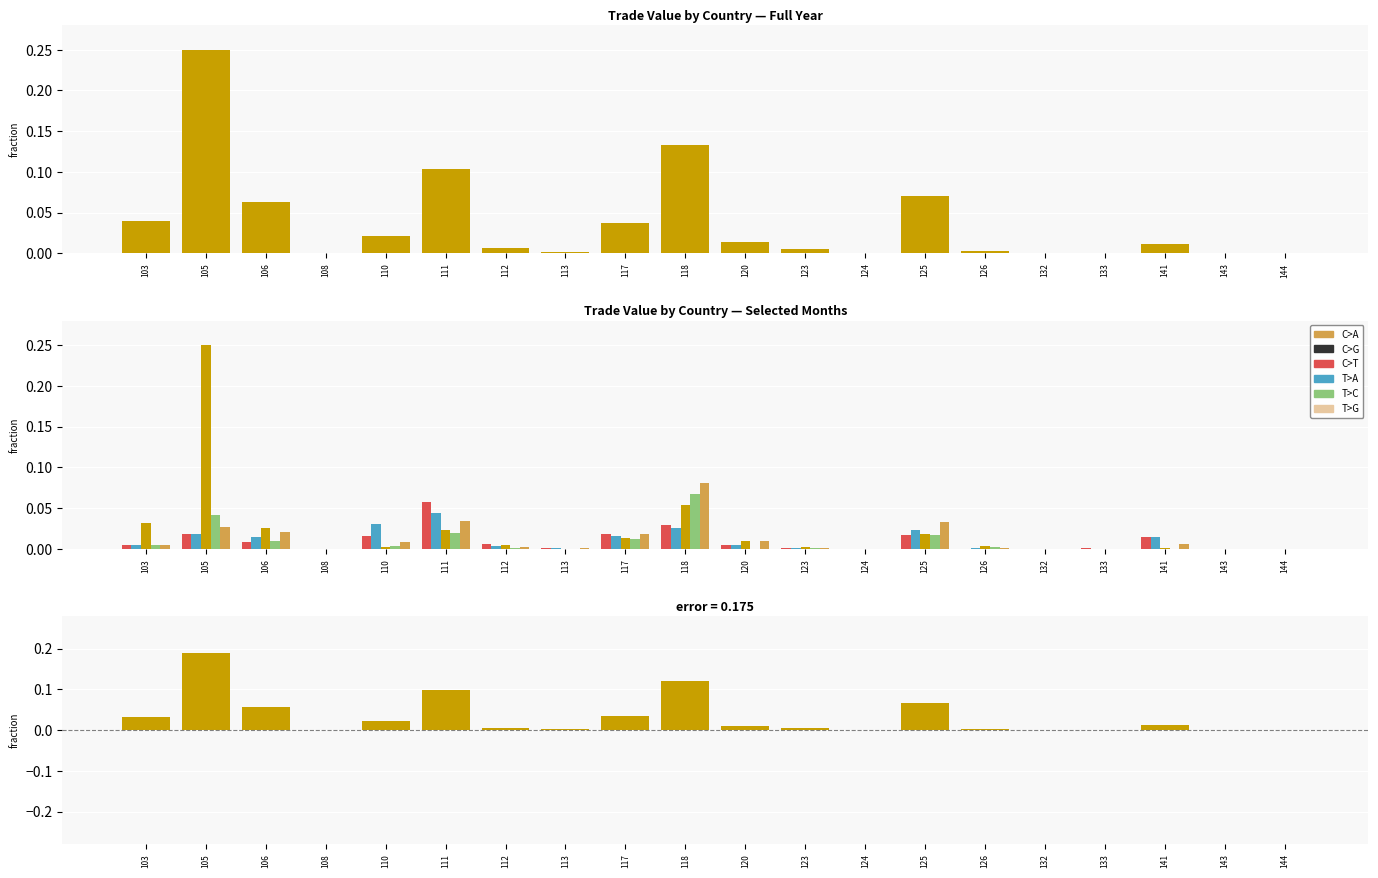

What is the difference between the maximum and minimum values in the Value-Year series?

0.2